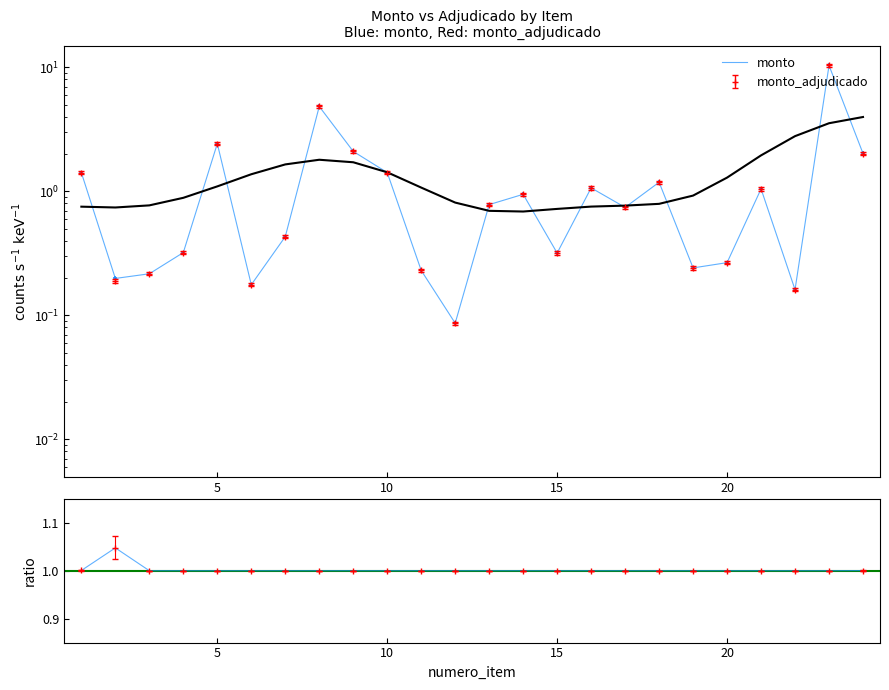

Which series contains the highest Y value?

monto